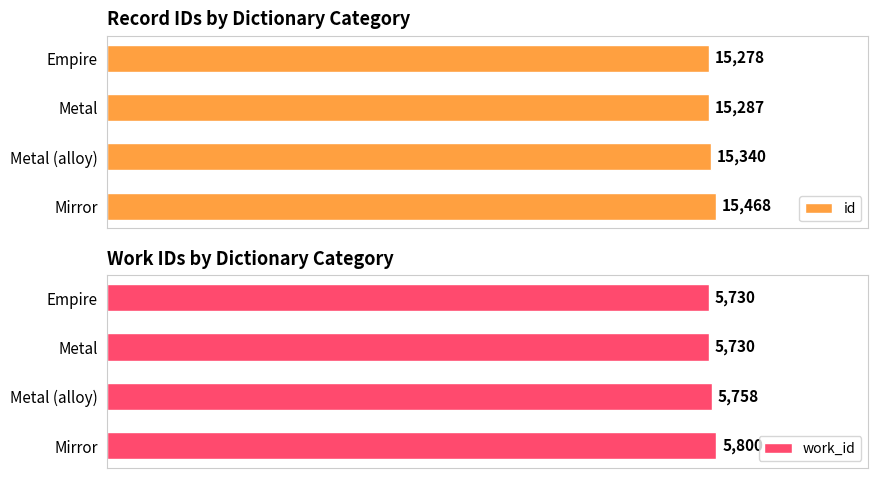

At which label is id closest to 15373?

Metal (alloy)